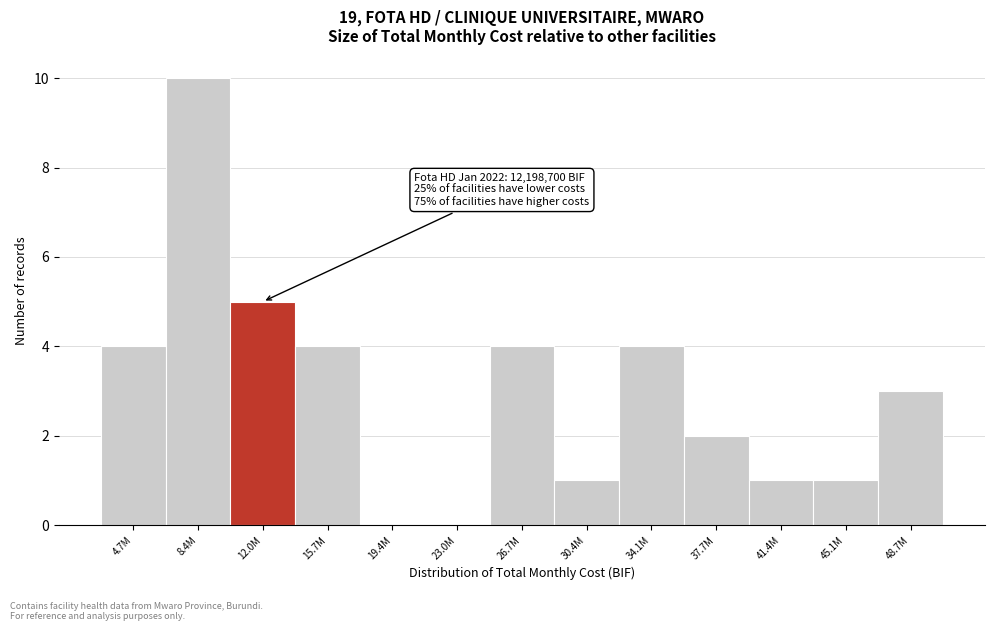

Reading left to right, list all the values displayed in this chart.

4.7M=4	8.4M=10	12.0M=5	15.7M=4	19.4M=0	23.0M=0	26.7M=4	30.4M=1	34.1M=4	37.7M=2	41.4M=1	45.1M=1	48.7M=3